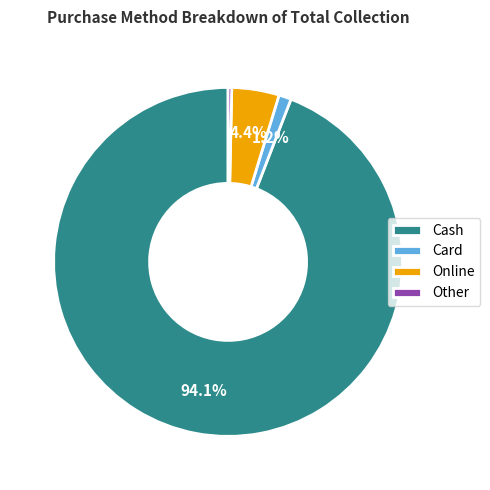

What percentage is the Cash slice, to the nearest percent?

94%